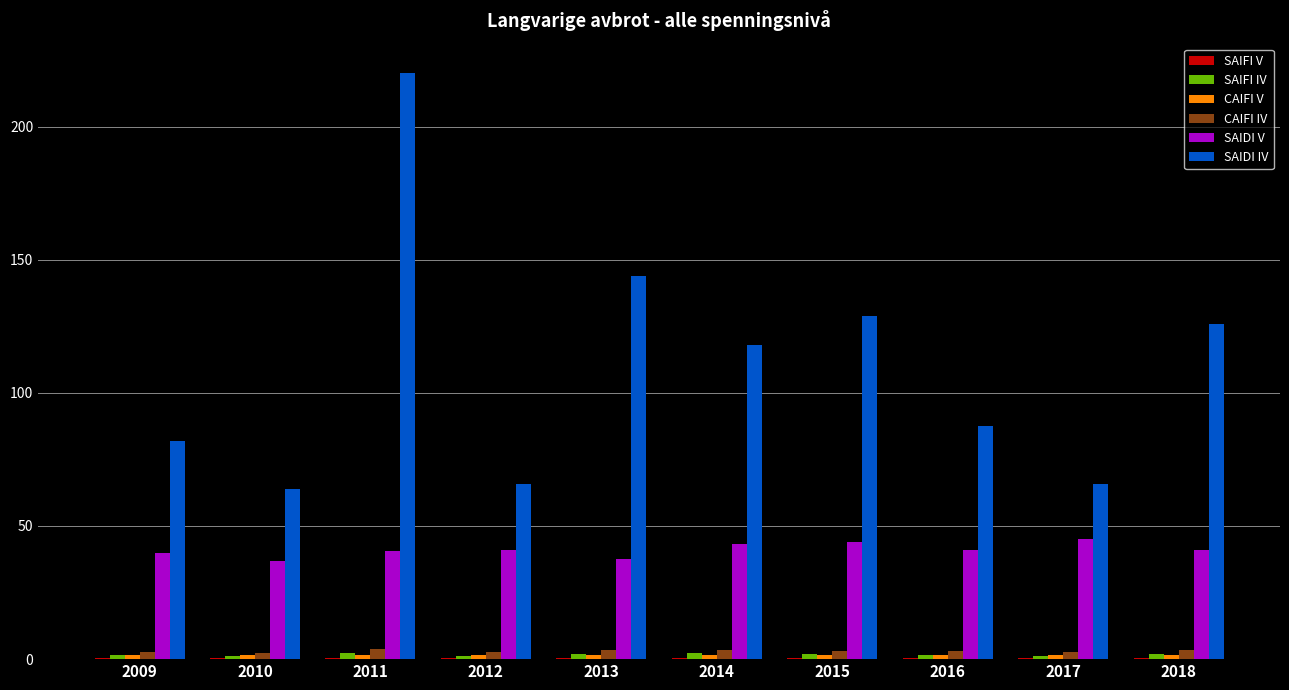

What is the total value across all series at 2011?

269.1